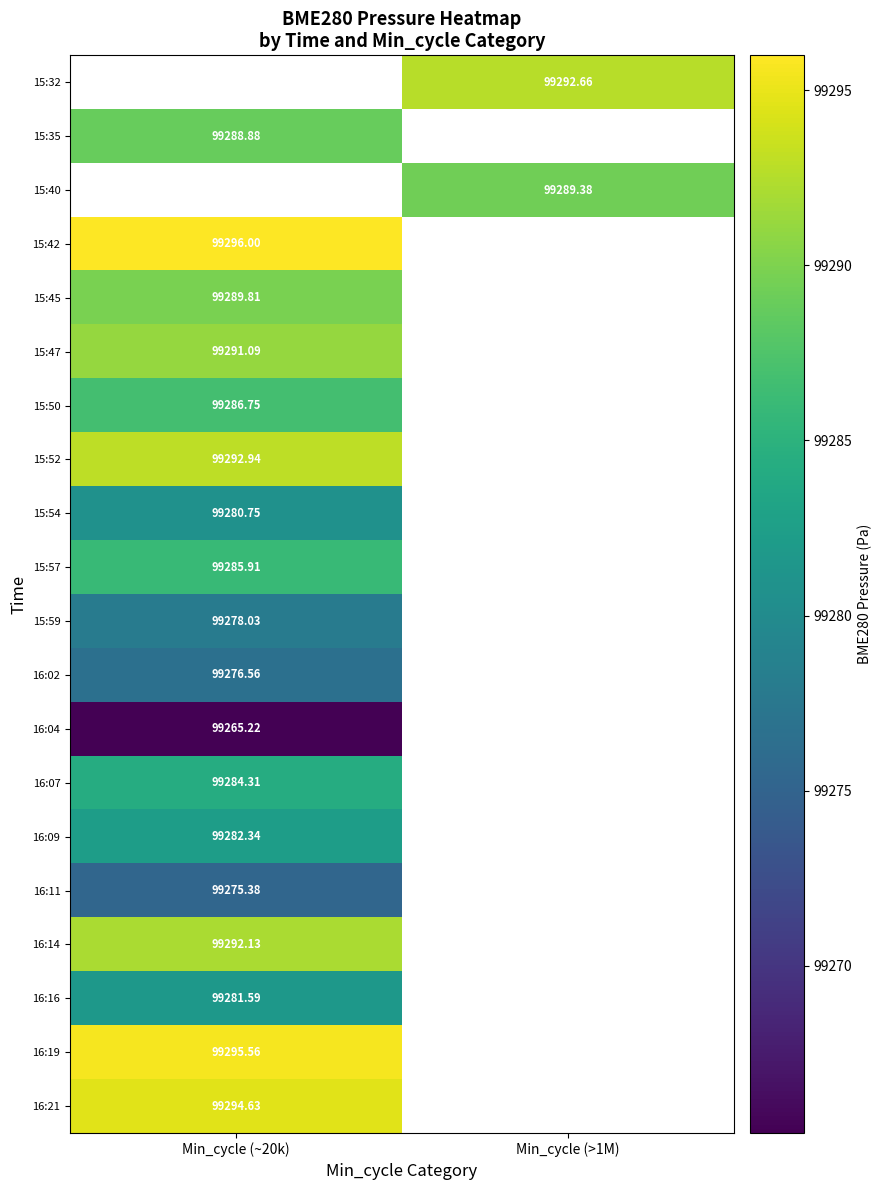

Is the value of 16:19 at Min_cycle (~20k) greater than the value of 16:11 at Min_cycle (~20k)?

Yes